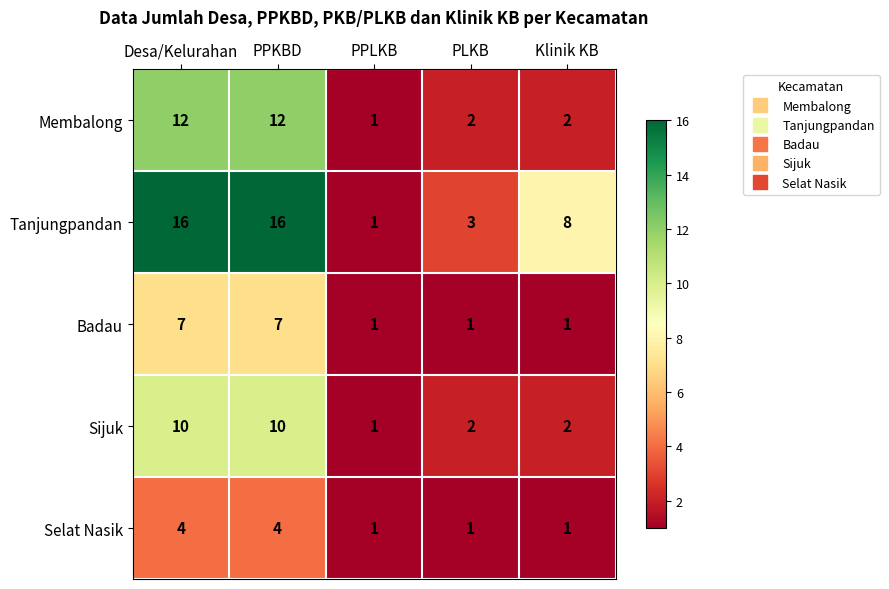

The Tanjungpandan series shows 16 at PPKBD. True or false?

True